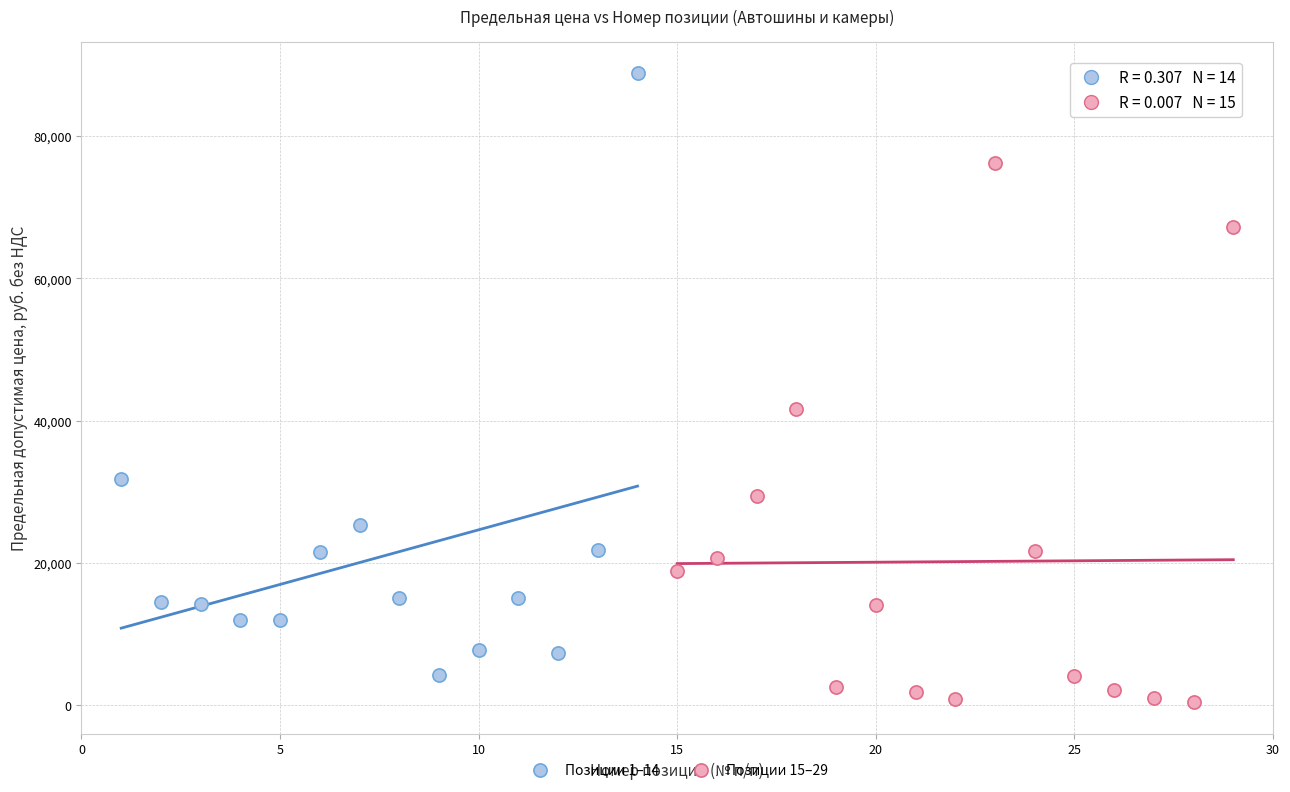

Which series reaches the maximum Y coordinate?

Позиции 1–14